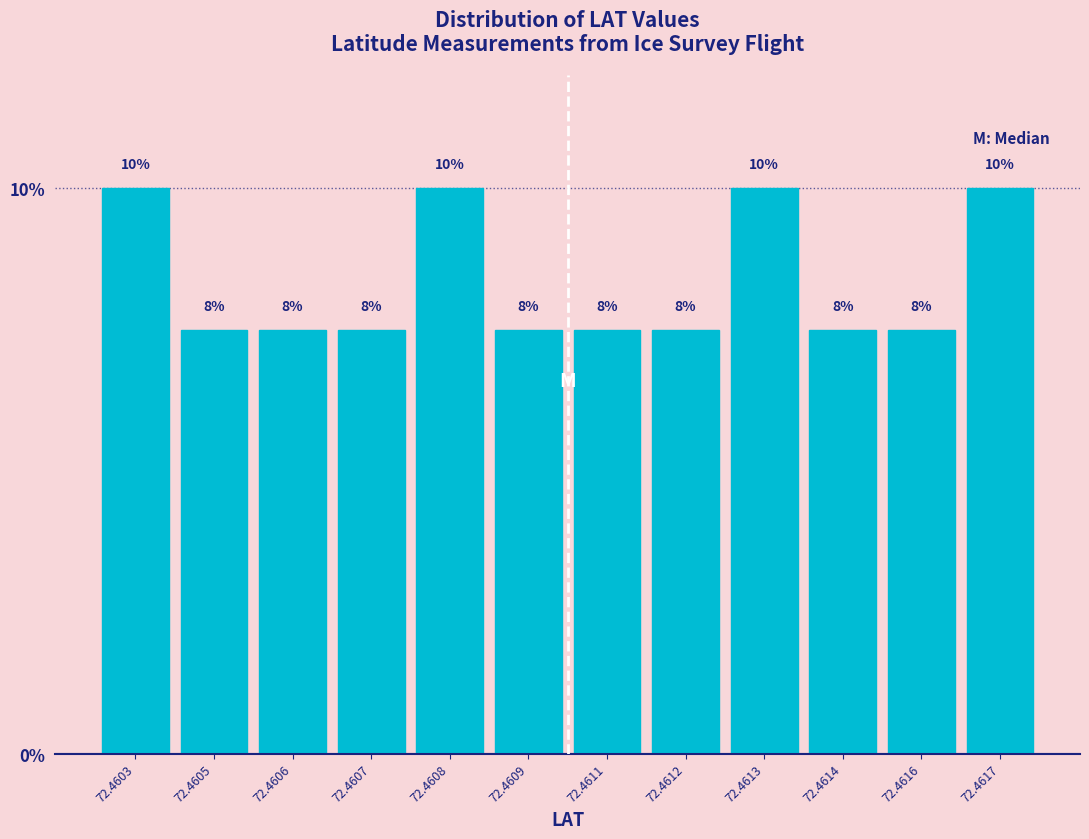

How many bars are there in total?

12